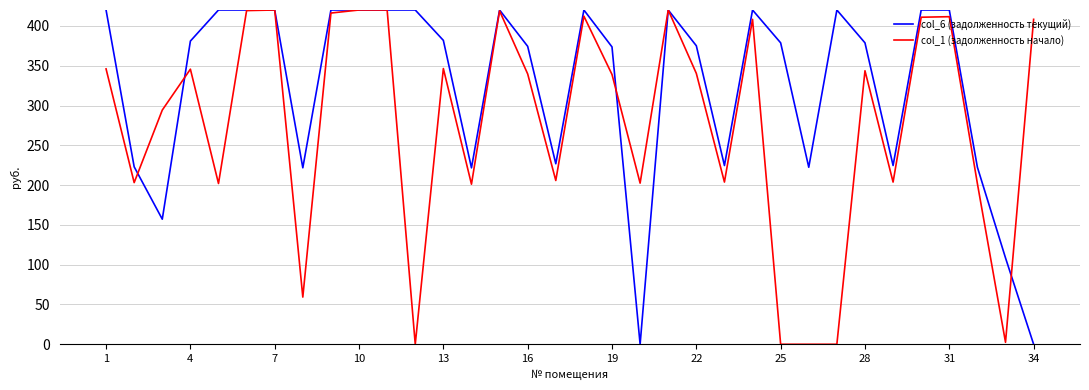

What is the greatest value displayed?

420.0